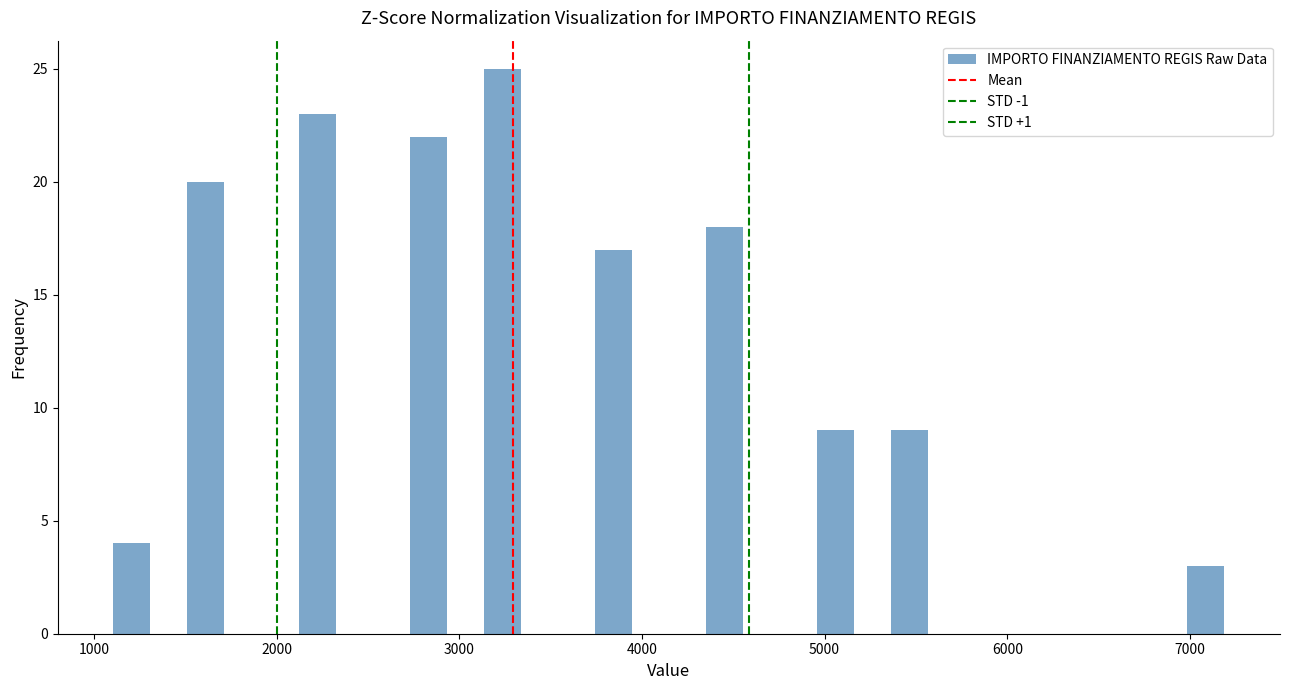

Read against the x-axis, roughly where is the centre of the tallest bar?

3200